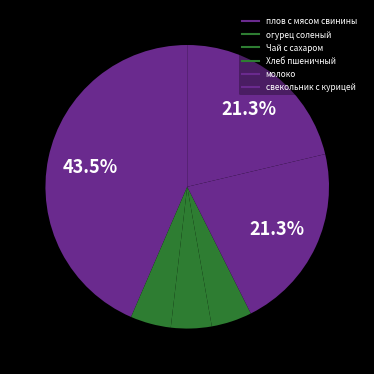

Between Хлеб пшеничный and плов с мясом свинины, which is larger?

плов с мясом свинины